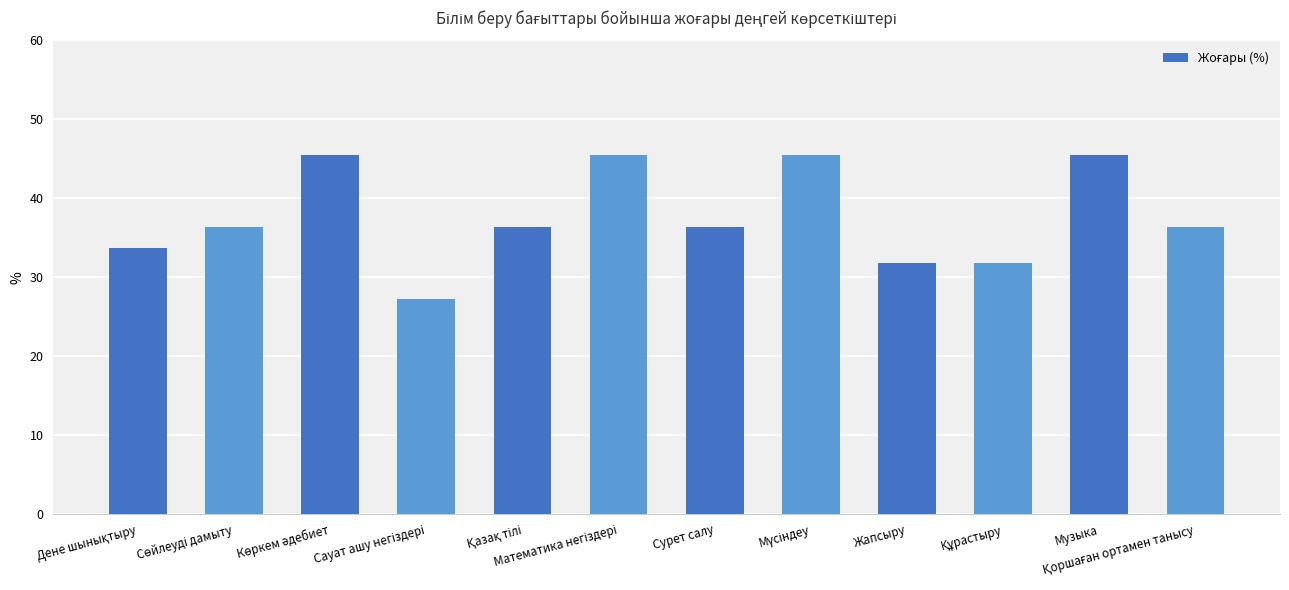

Count the number of categories in the chart.

12